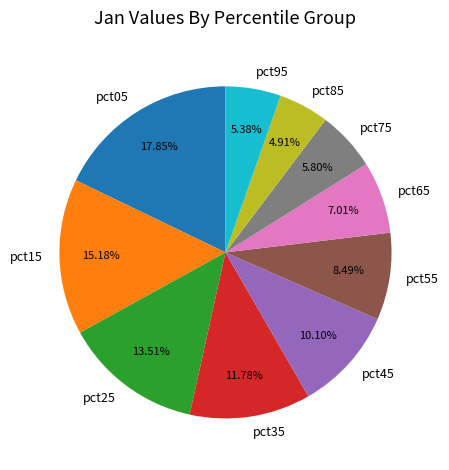

Count the number of slices in the pie.

10